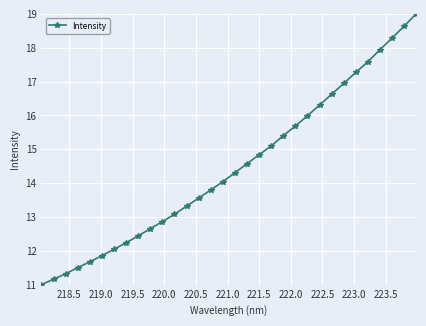

What is the value of the 15th point from the left?

13.8